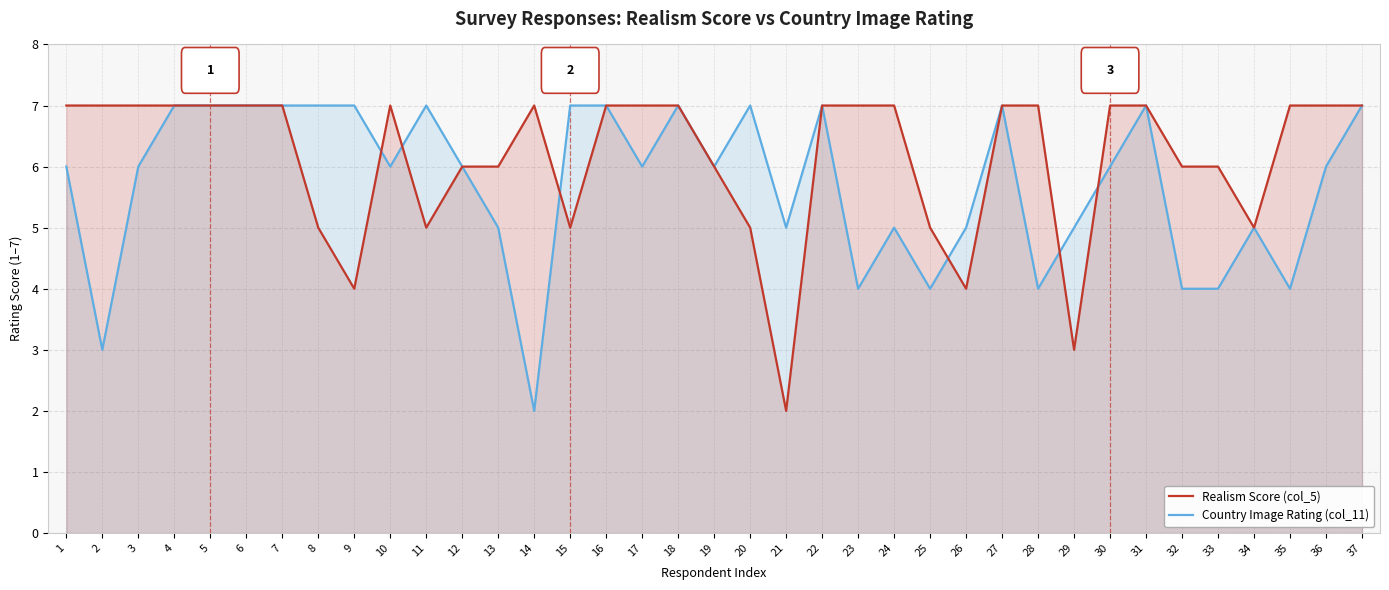

At 24, list the series in order from largest to smallest.

Realism Score (col_5), Country Image Rating (col_11)